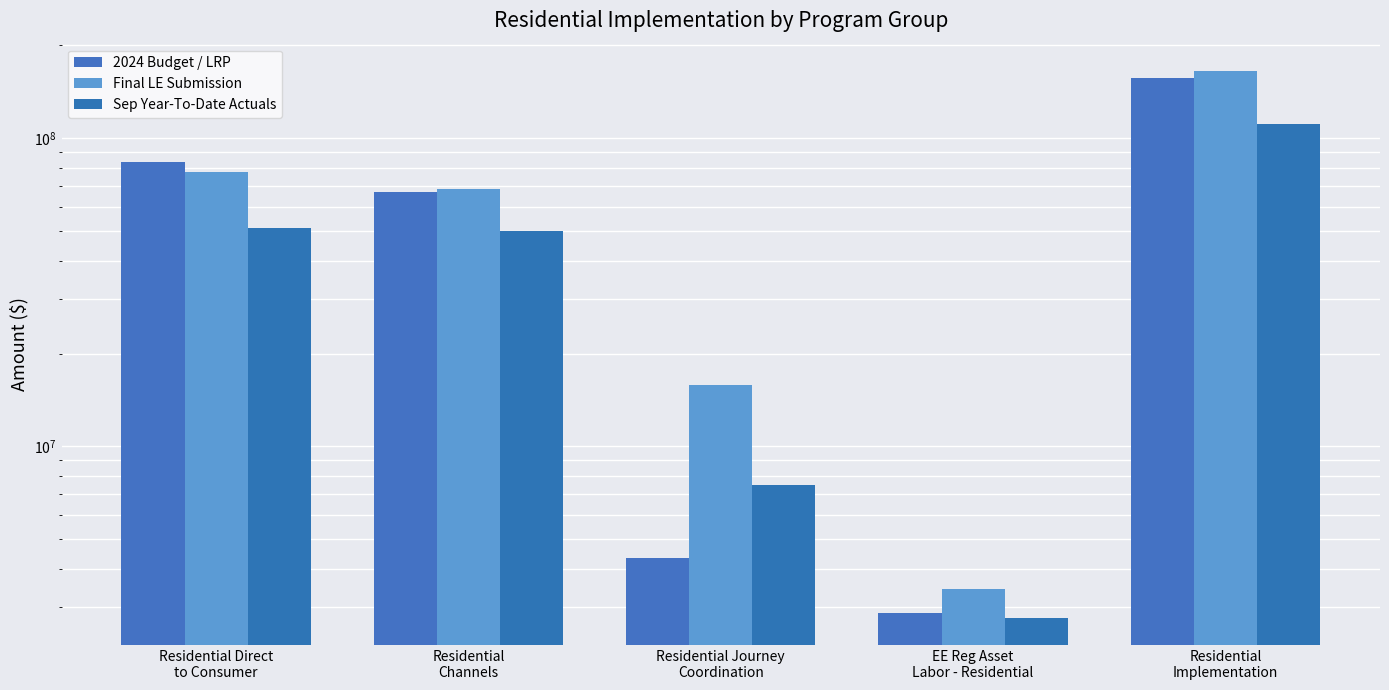

Rank the series by their maximum value, from lowest to highest.

Sep Year-To-Date Actuals, 2024 Budget / LRP, Final LE Submission